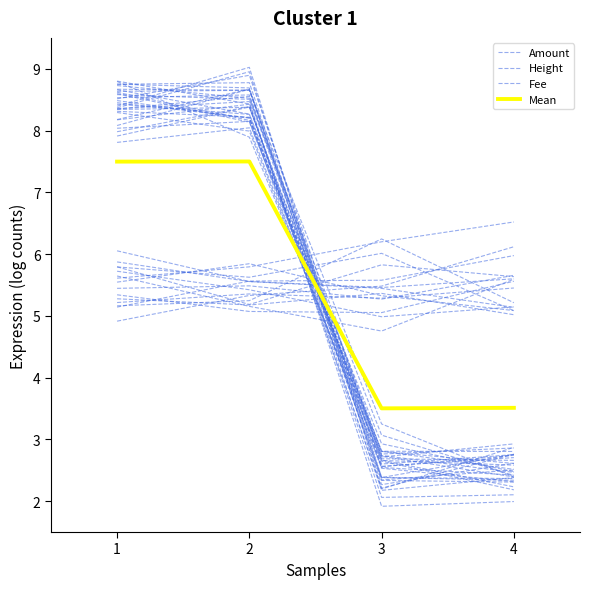

At which label is Amount closest to 5?

4